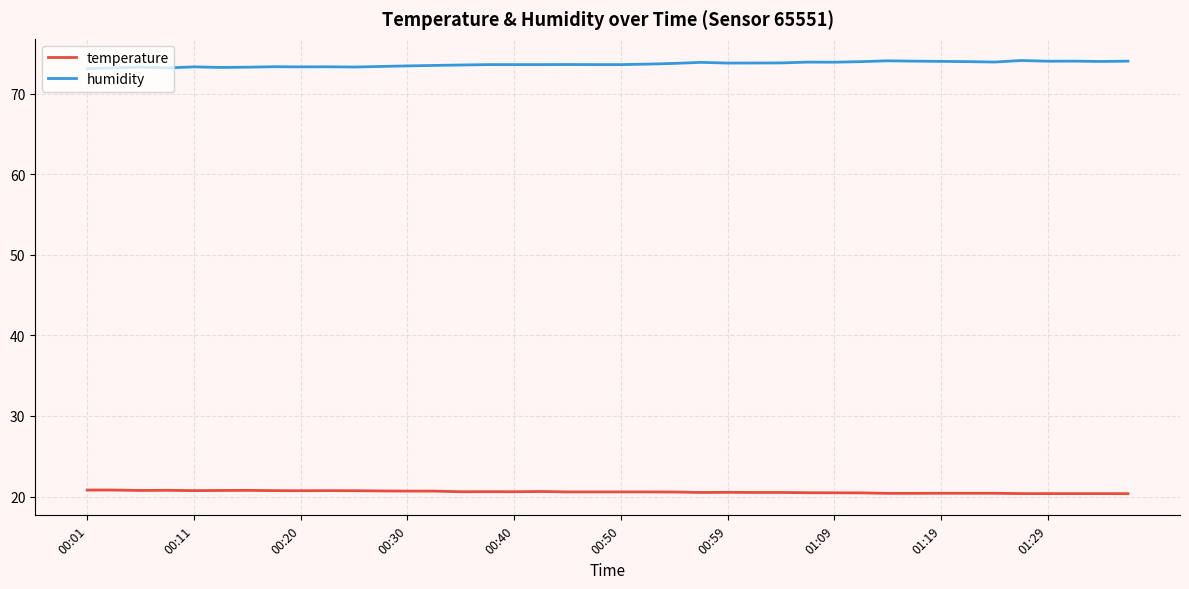

At how many categories does at least one series exceed 55?

40